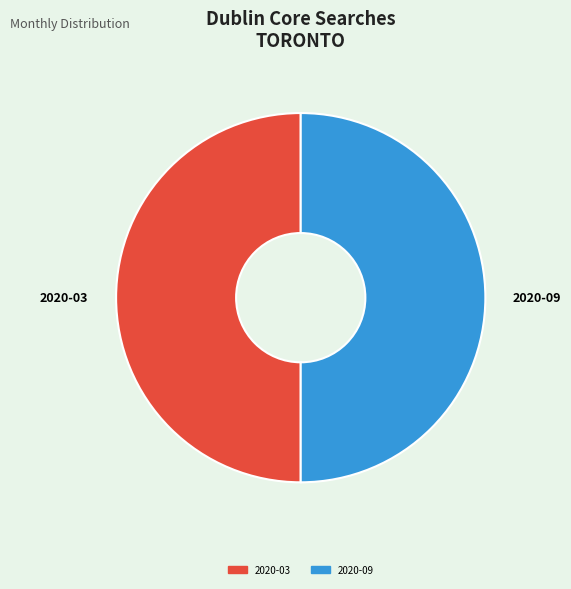

Approximately how many times larger is the value at 2020-03 compared to 2020-09?

1.0